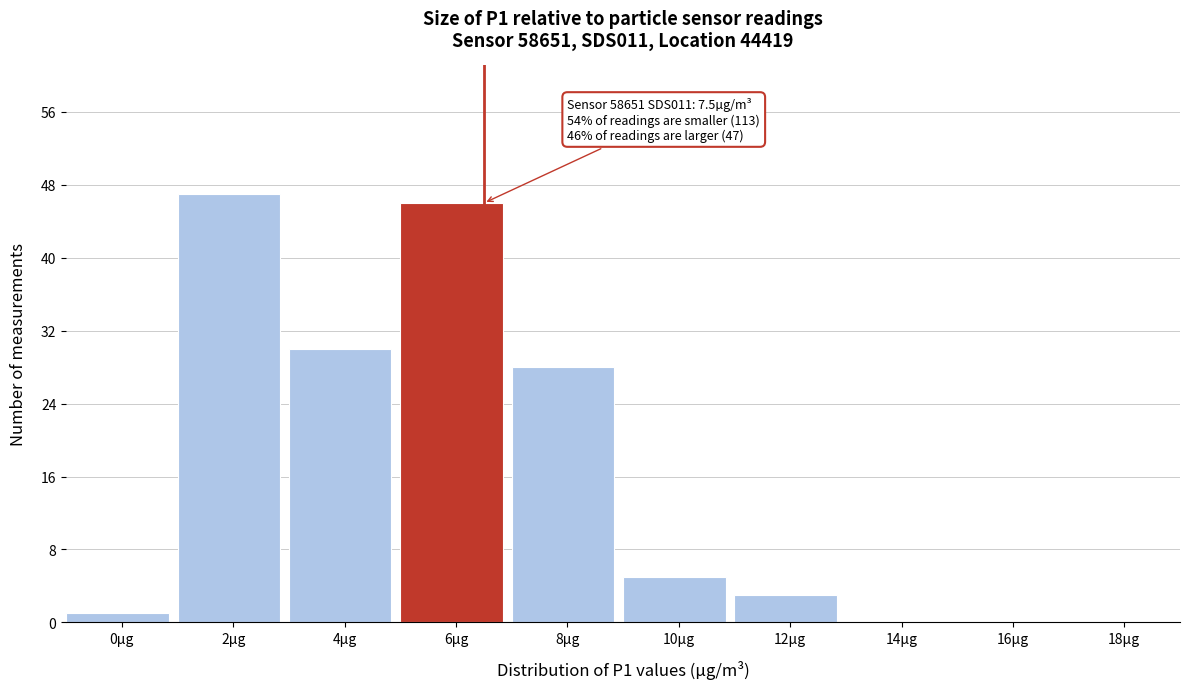

Reading left to right, list all the values displayed in this chart.

0µg=1	2µg=47	4µg=30	6µg=46	8µg=28	10µg=5	12µg=3	14µg=0	16µg=0	18µg=0